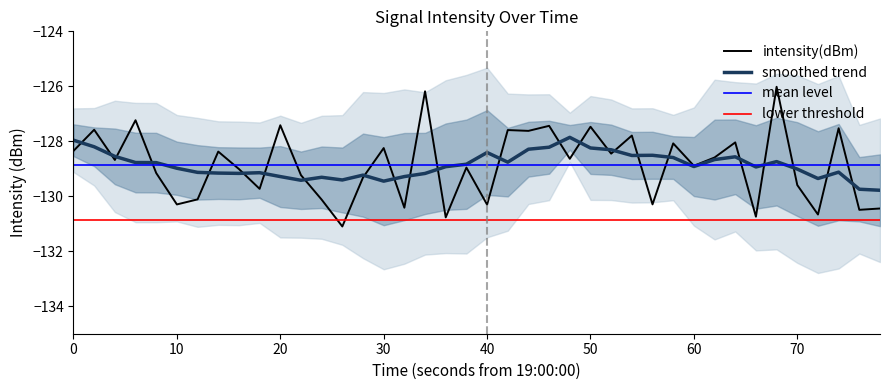

Reading left to right, list all the values displayed in this chart.

-128.3	-127.6	-128.7	-127.2	-129.2	-130.3	-130.1	-128.4	-129.0	-129.7	-127.4	-129.2	-130.1	-131.1	-129.3	-128.2	-130.4	-126.2	-130.8	-129.0	-130.3	-127.6	-127.6	-127.4	-128.6	-127.5	-128.4	-127.8	-130.3	-128.1	-128.9	-128.6	-128.0	-130.7	-126.0	-129.6	-130.7	-127.5	-130.5	-130.4